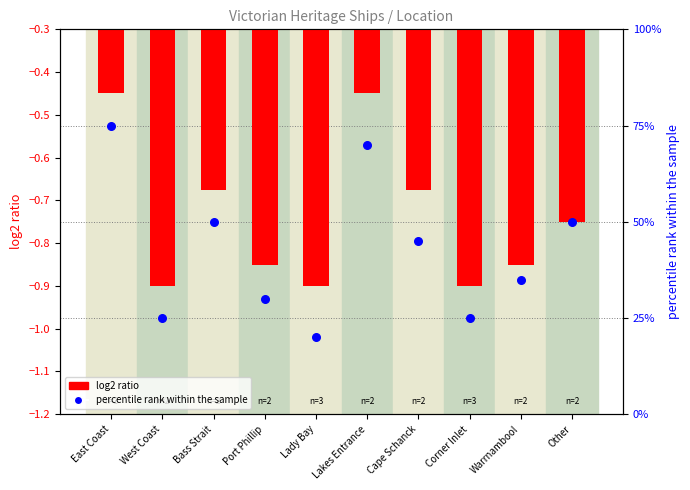

At which category is the sum across all series the highest?

East Coast